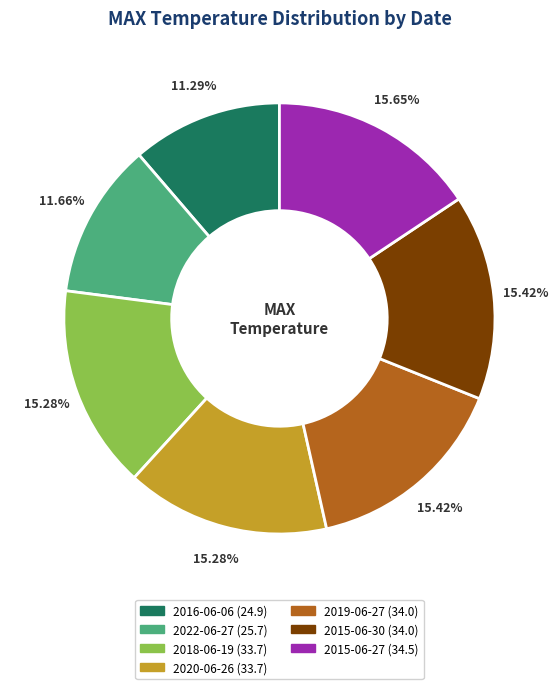

The 2015-06-27 slice represents 16% of the pie. True or false?

True